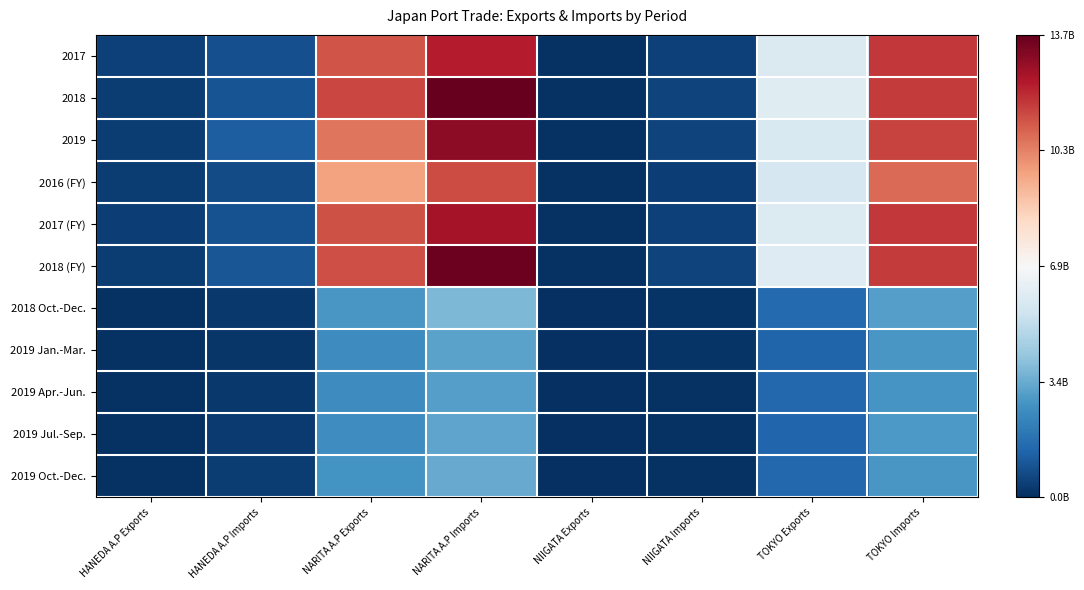

Which series has the largest range (max minus min)?

2018